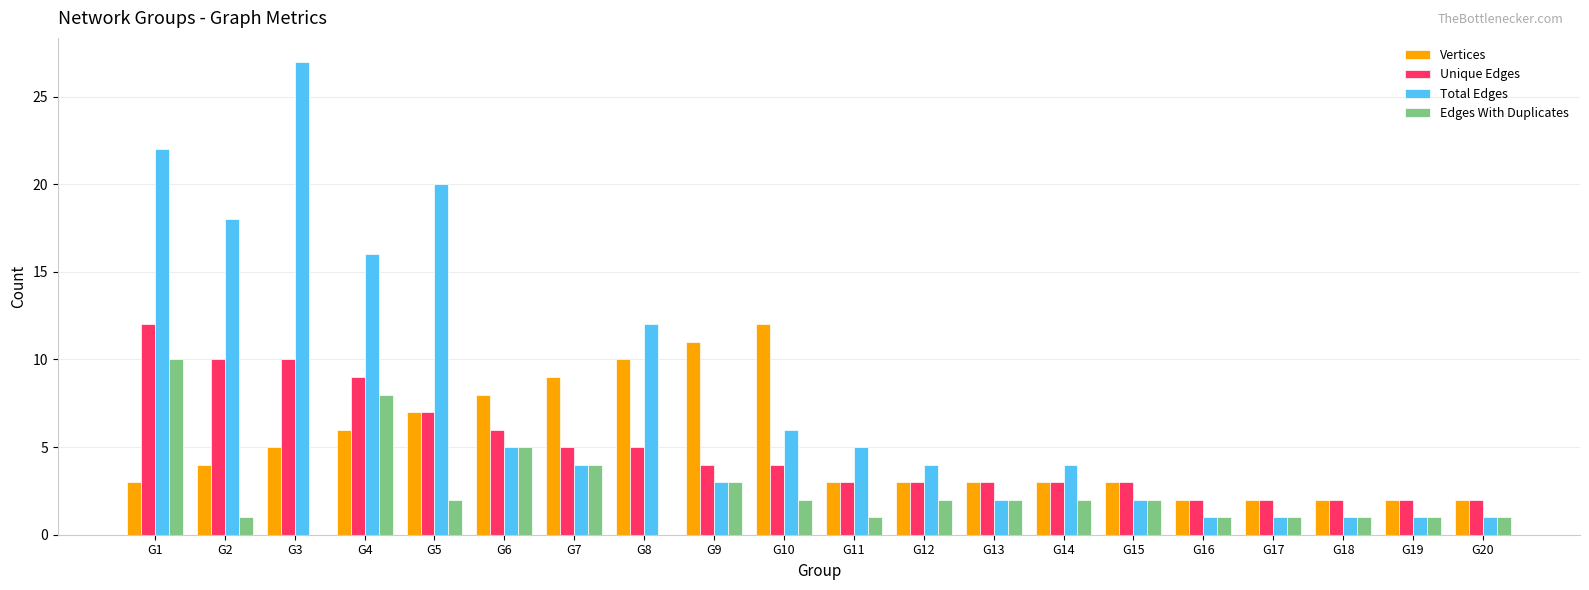

Between G4 and G17, which series saw the biggest shift?

Total Edges